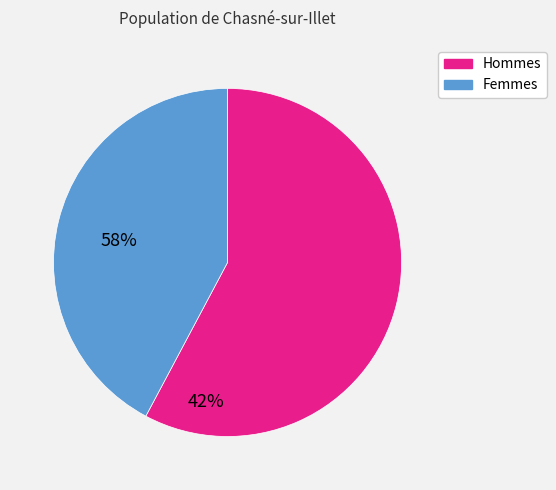

Is there any slice that represents more than half of the pie?

Yes